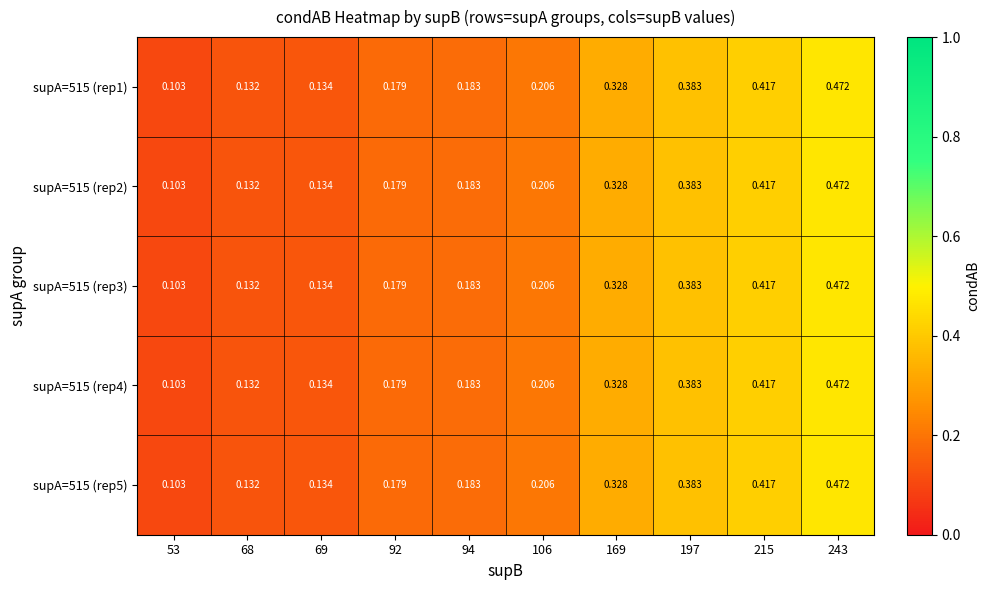

How many distinct data groups are displayed?

5